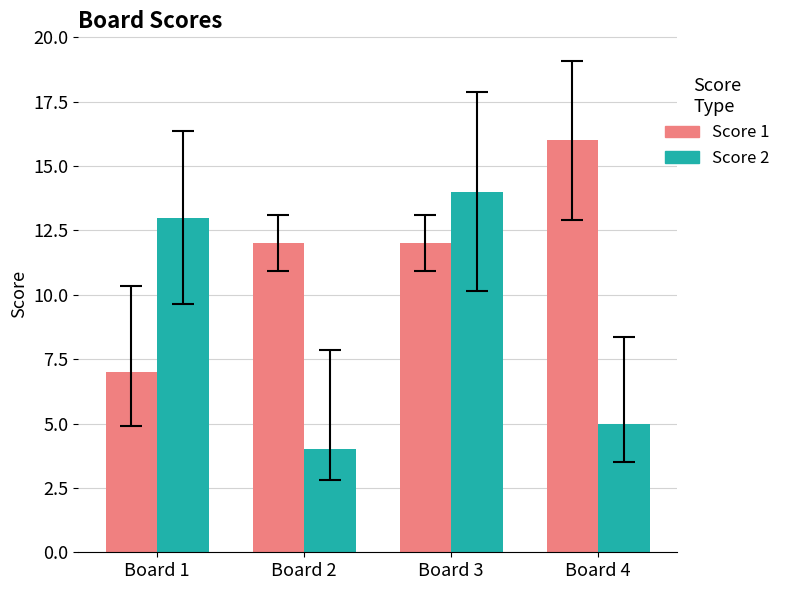

Is it true that Score 2 equals 8 at Board 4?

False